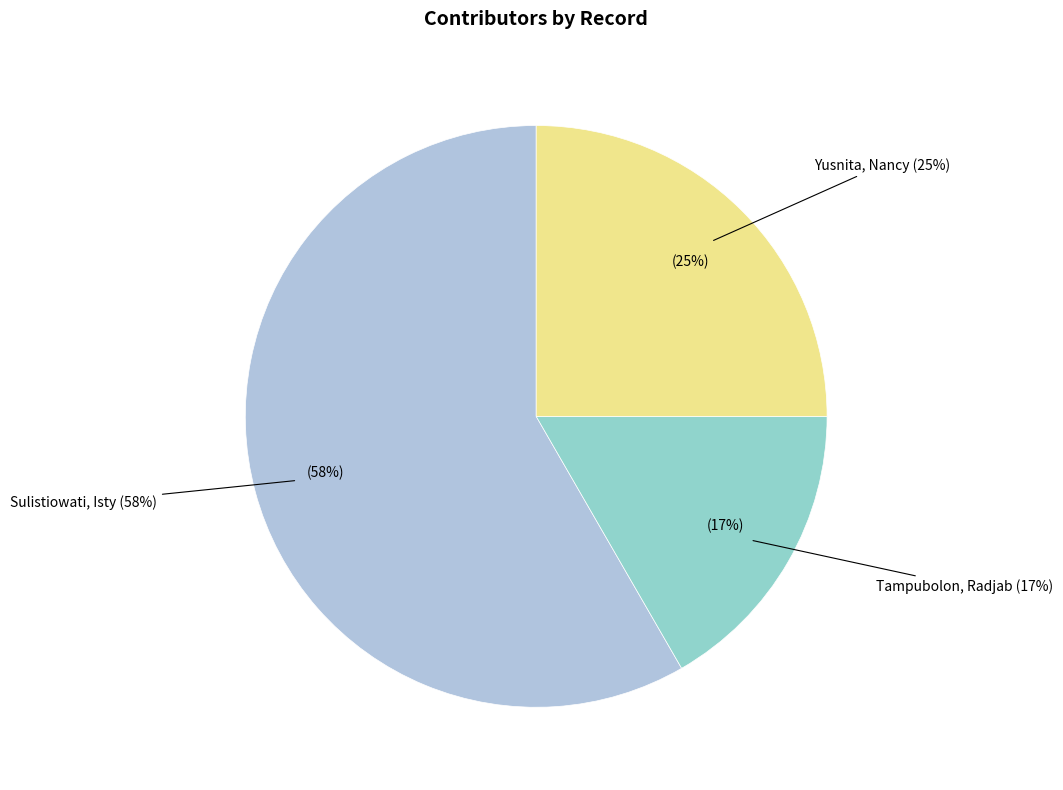

Rank the categories by value from lowest to highest.

Tampubolon, Radjab, Yusnita, Nancy, Sulistiowati, Isty